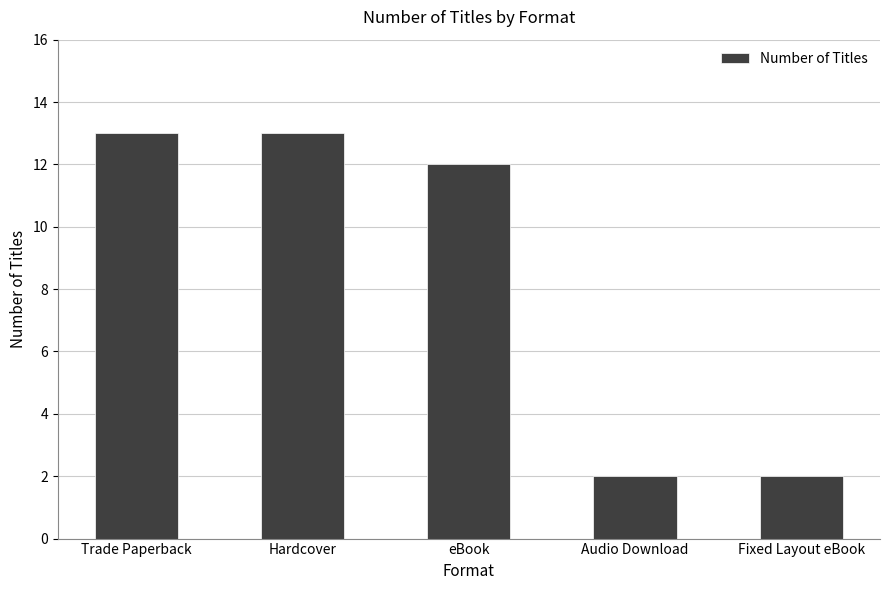

What is the difference between the maximum and second lowest values?

11